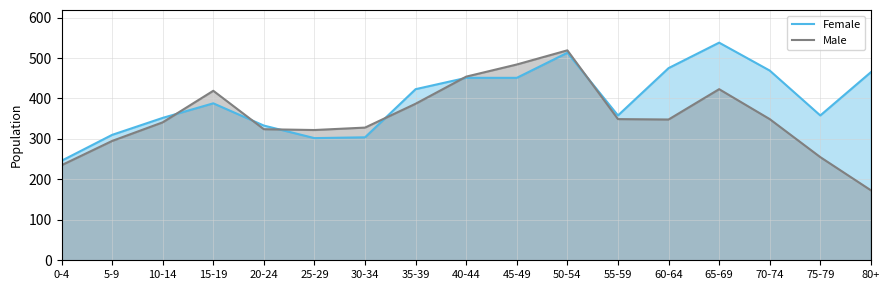

At 0-4, list the series in order from largest to smallest.

Female, Male